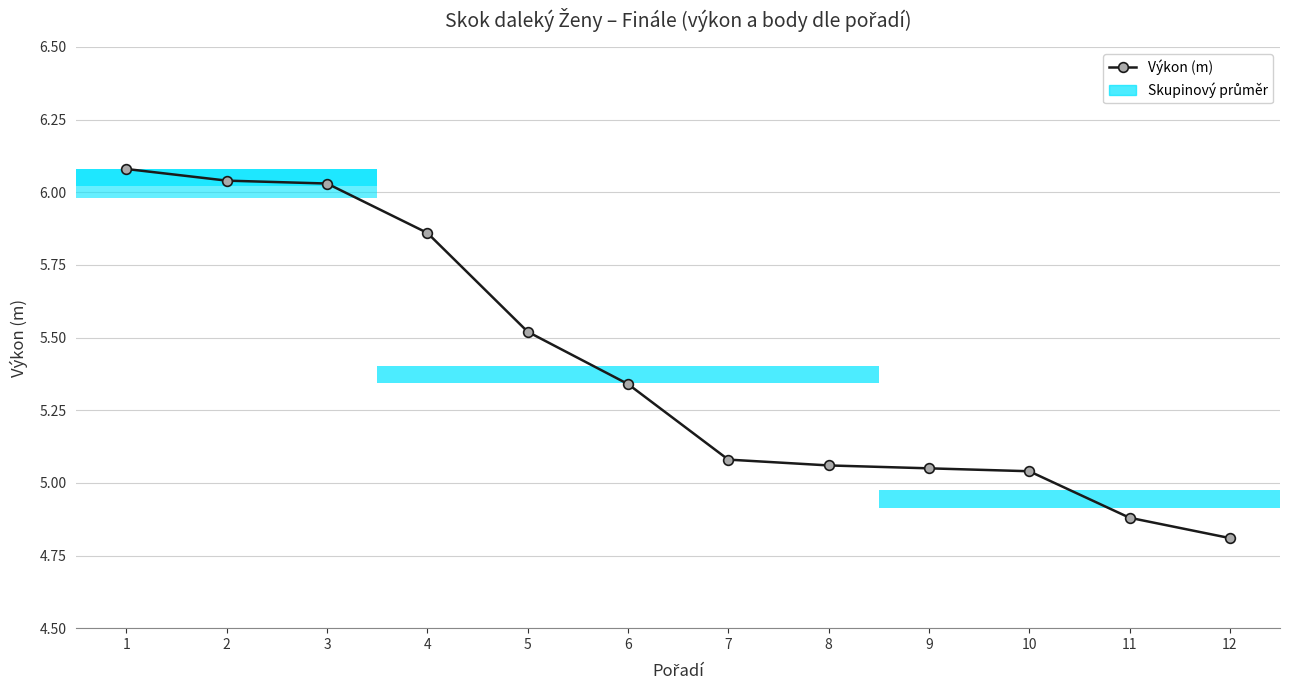

Rank the categories by value from lowest to highest.

12, 11, 10, 9, 8, 7, 6, 5, 4, 3, 2, 1